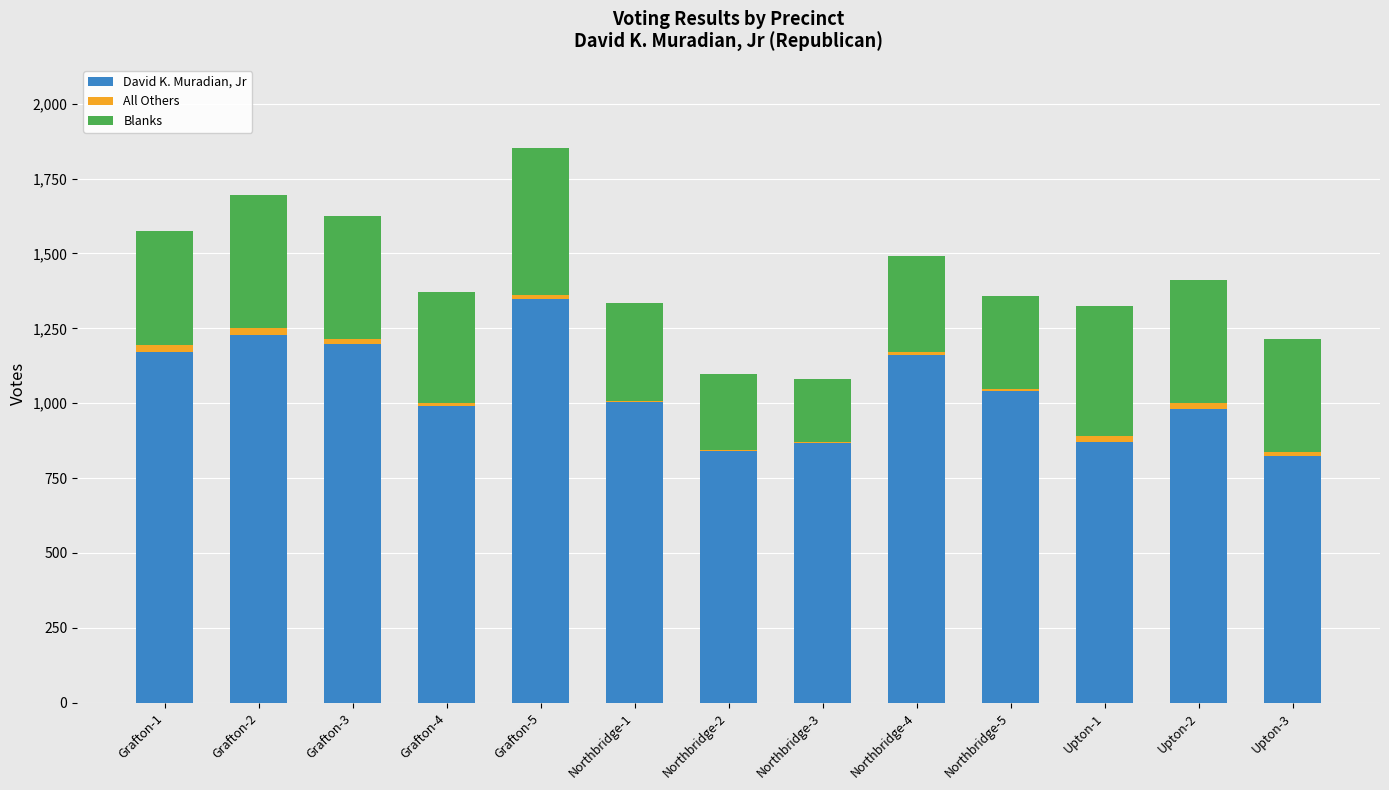

True or false: David K. Muradian, Jr has a value of 870 at Upton-1.

True